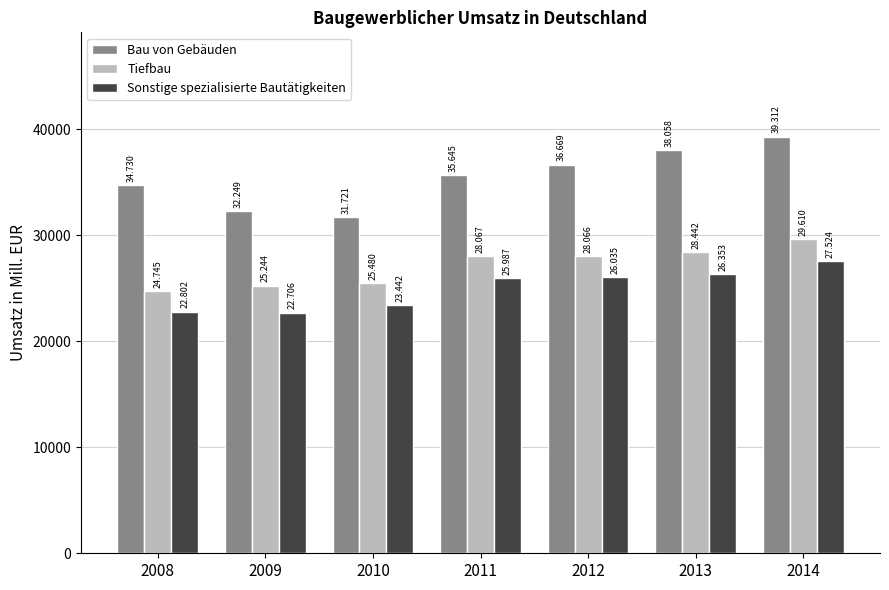

Between 2011 and 2013, which series saw the biggest shift?

Bau von Gebäuden